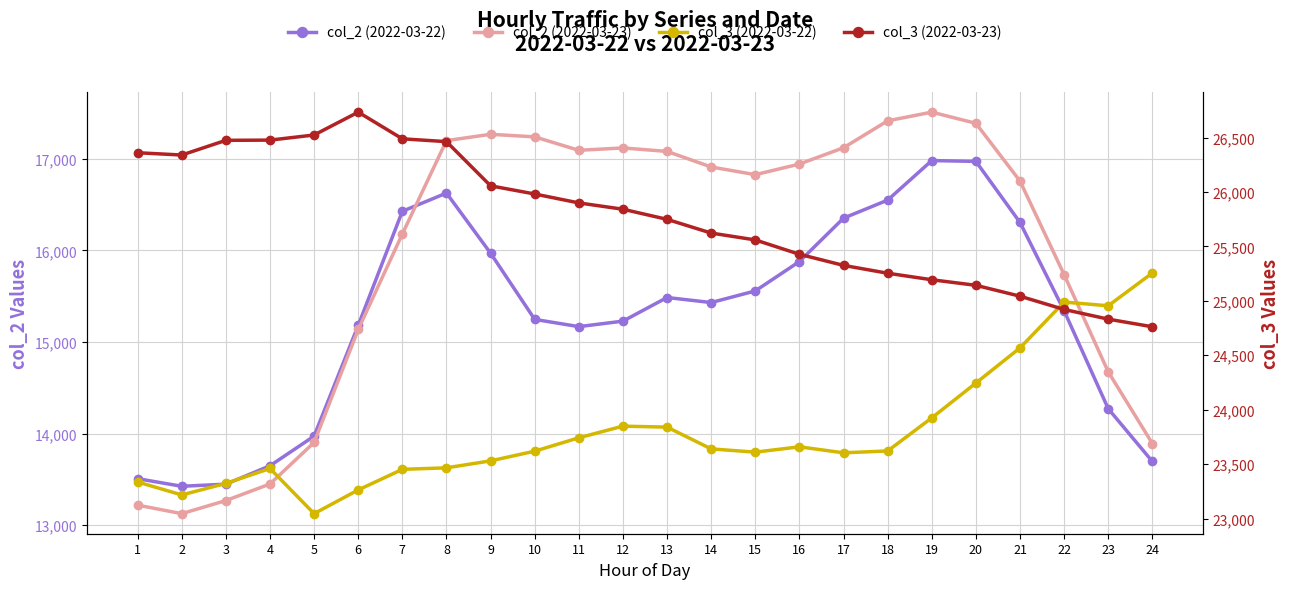

At which category is the sum across all series the highest?

8